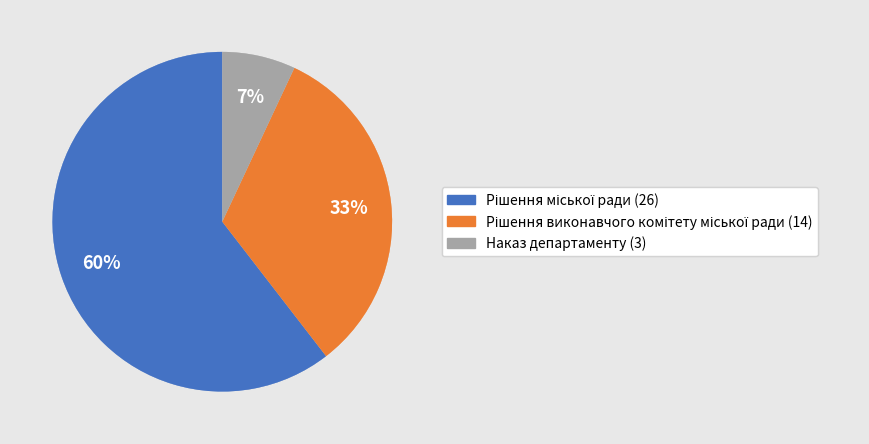

To the nearest percent, what portion does Наказ департаменту represent?

7%